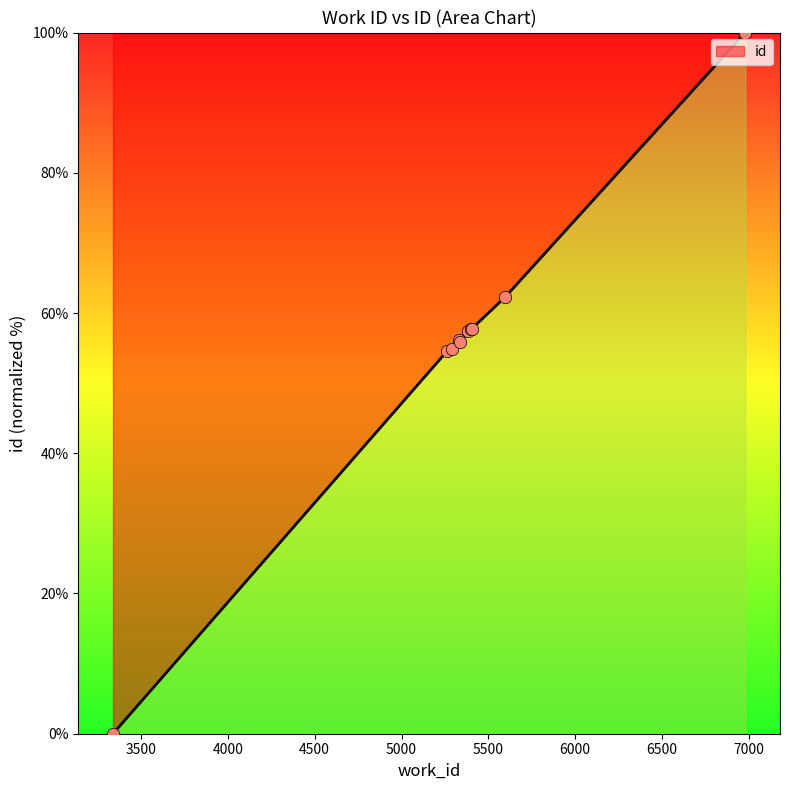

What is the difference between the maximum and minimum values?

100.0